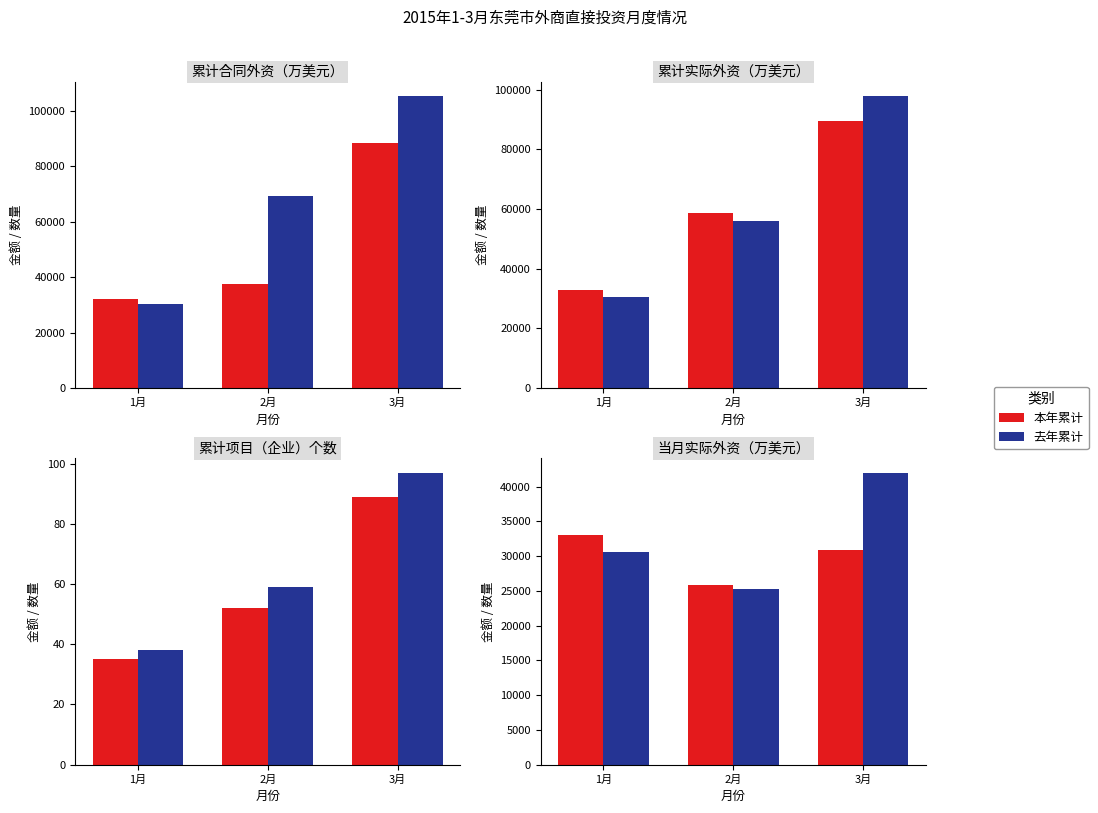

Rank the categories by 去年累计 value from highest to lowest.

3月, 2月, 1月